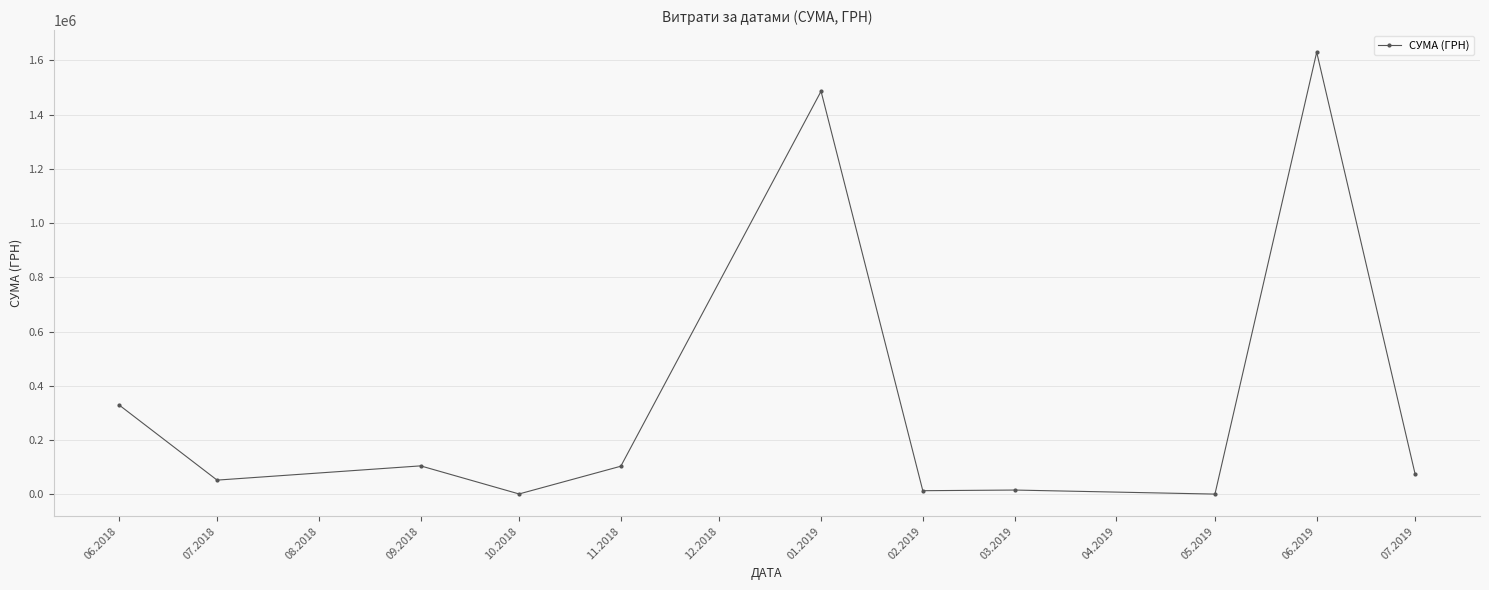

What is the value of the 10th point from the left?

1630052.7